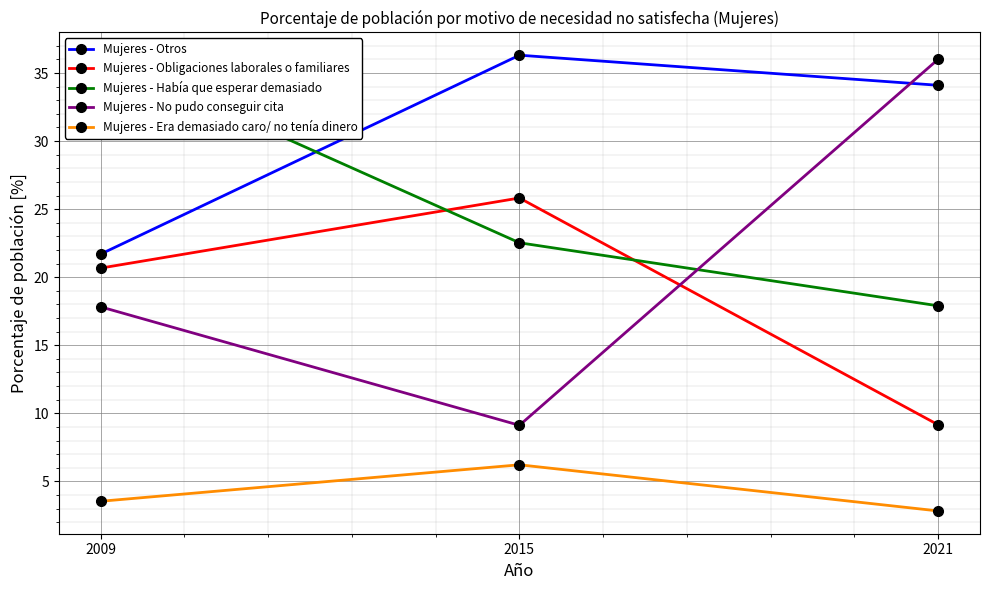

What is the maximum value for Mujeres - Era demasiado caro/ no tenía dinero?

6.2